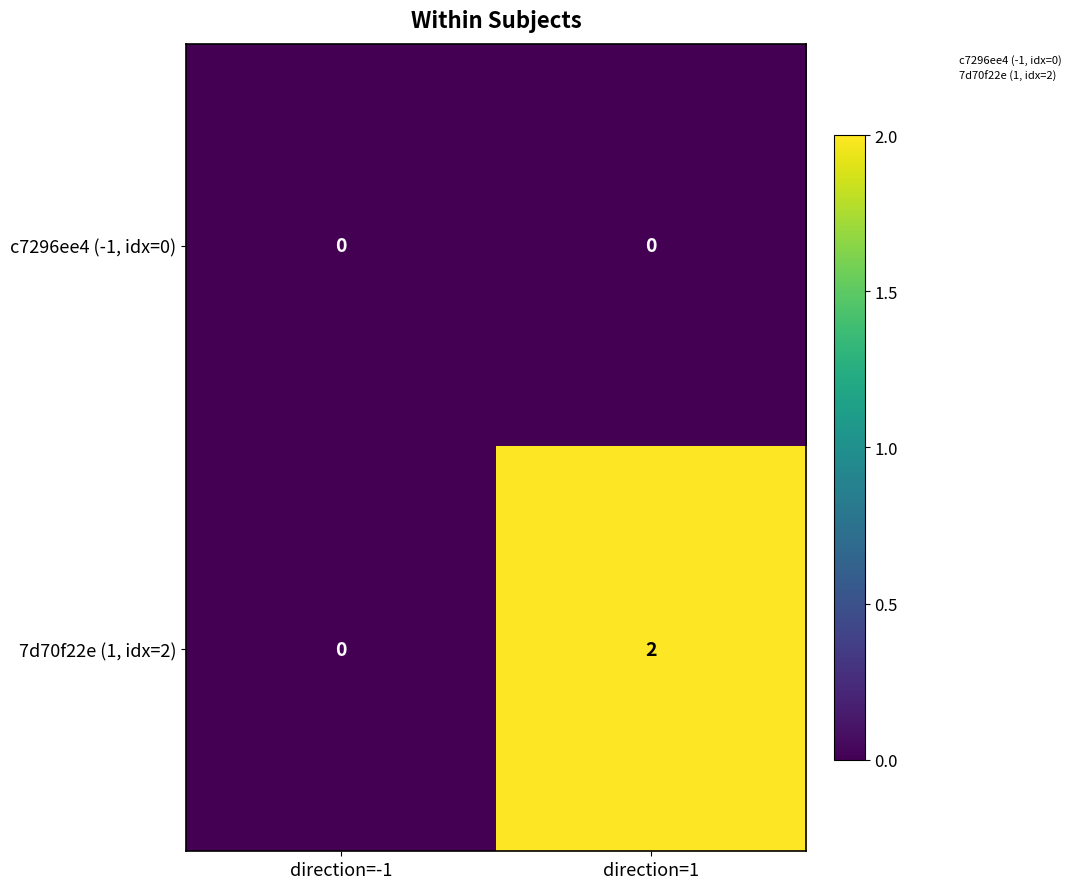

Which series changed the most between direction=-1 and direction=1?

7d70f22e (1, idx=2)